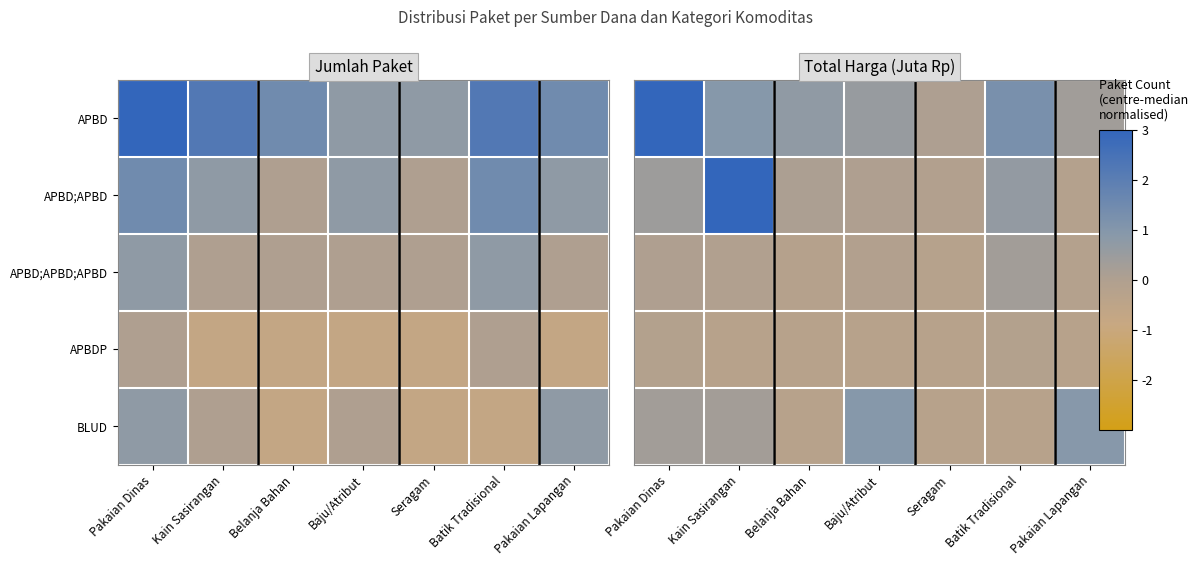

Which series has the largest total across all categories?

APBD